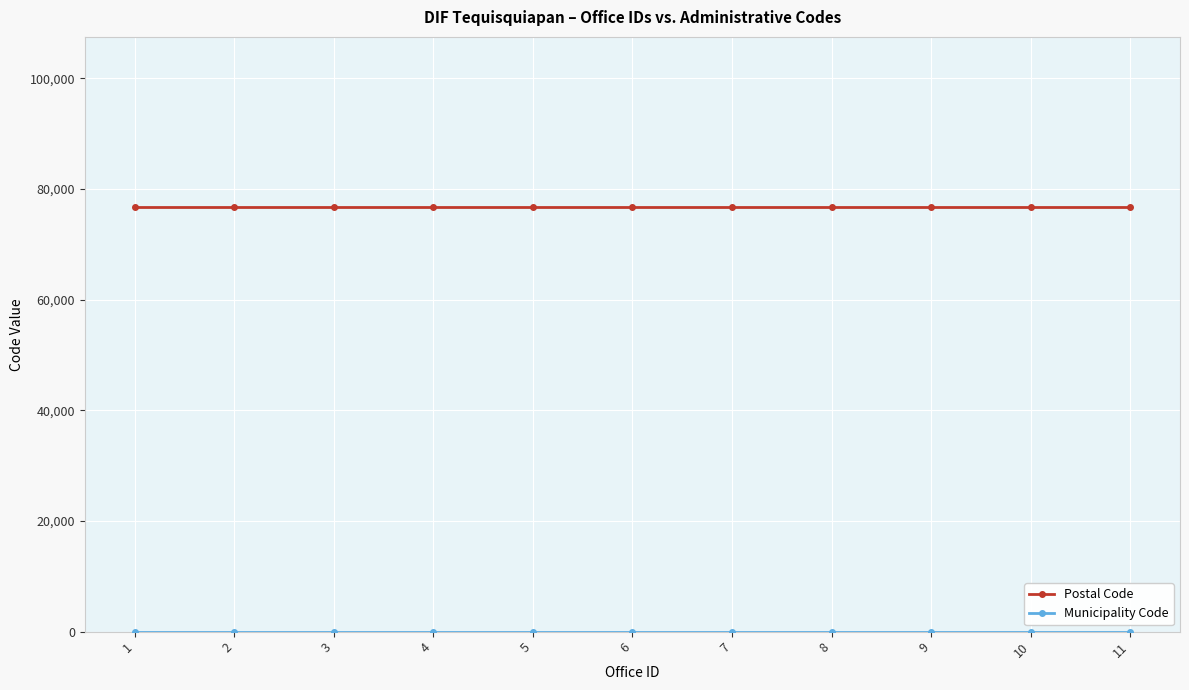

What is the average value of the Postal Code series?

76790